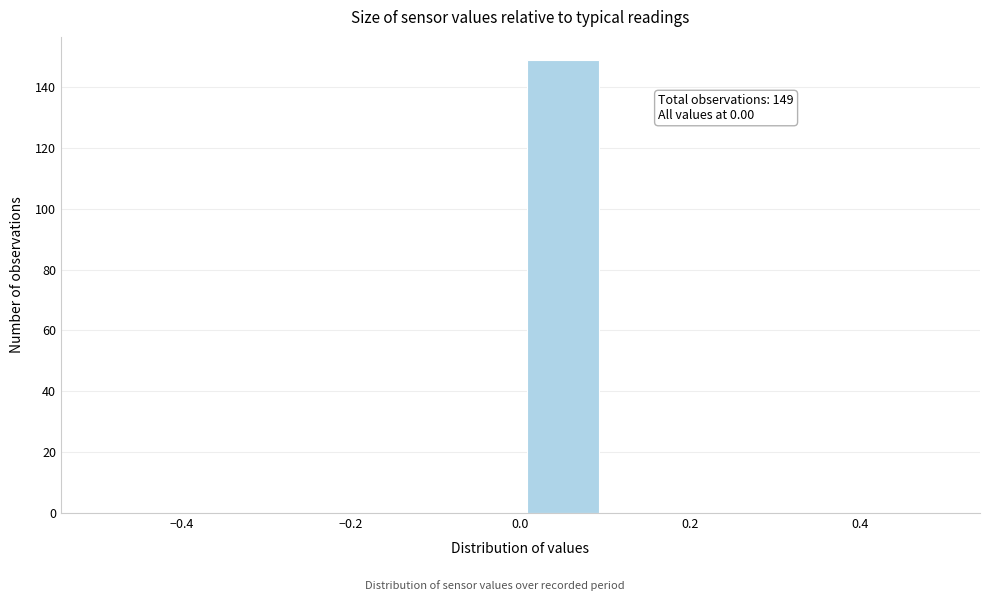

Over which range of the x-axis is the bar tallest?

0.0 to 0.1